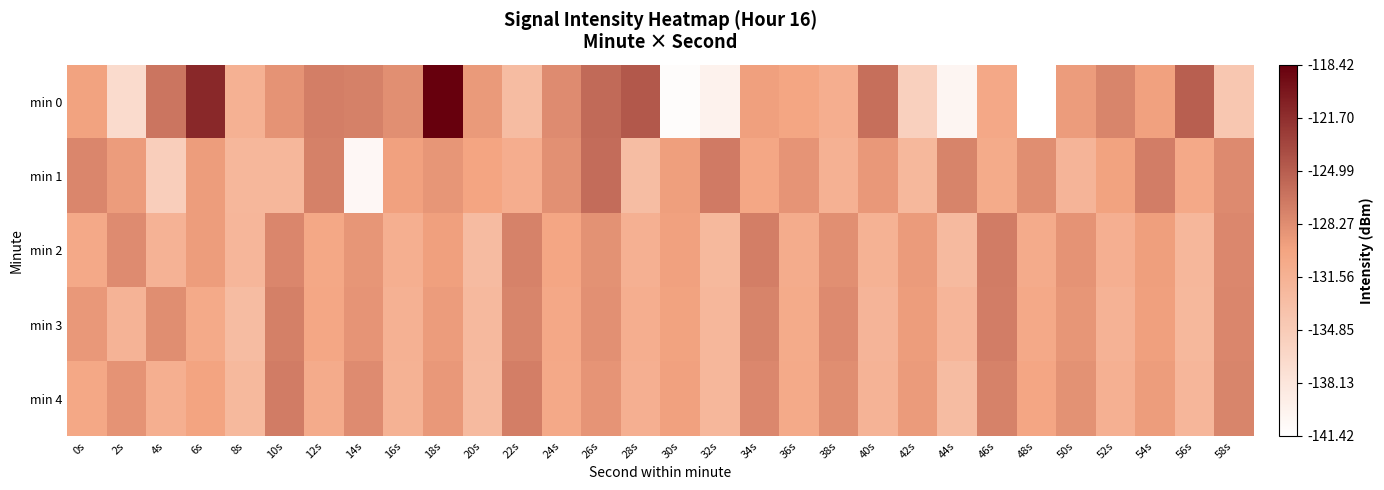

How many distinct data groups are displayed?

5